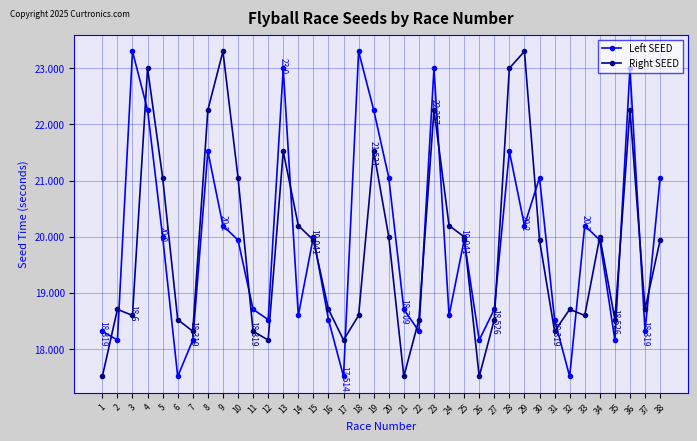

Between 25 and 37, which series saw the biggest shift?

Left SEED